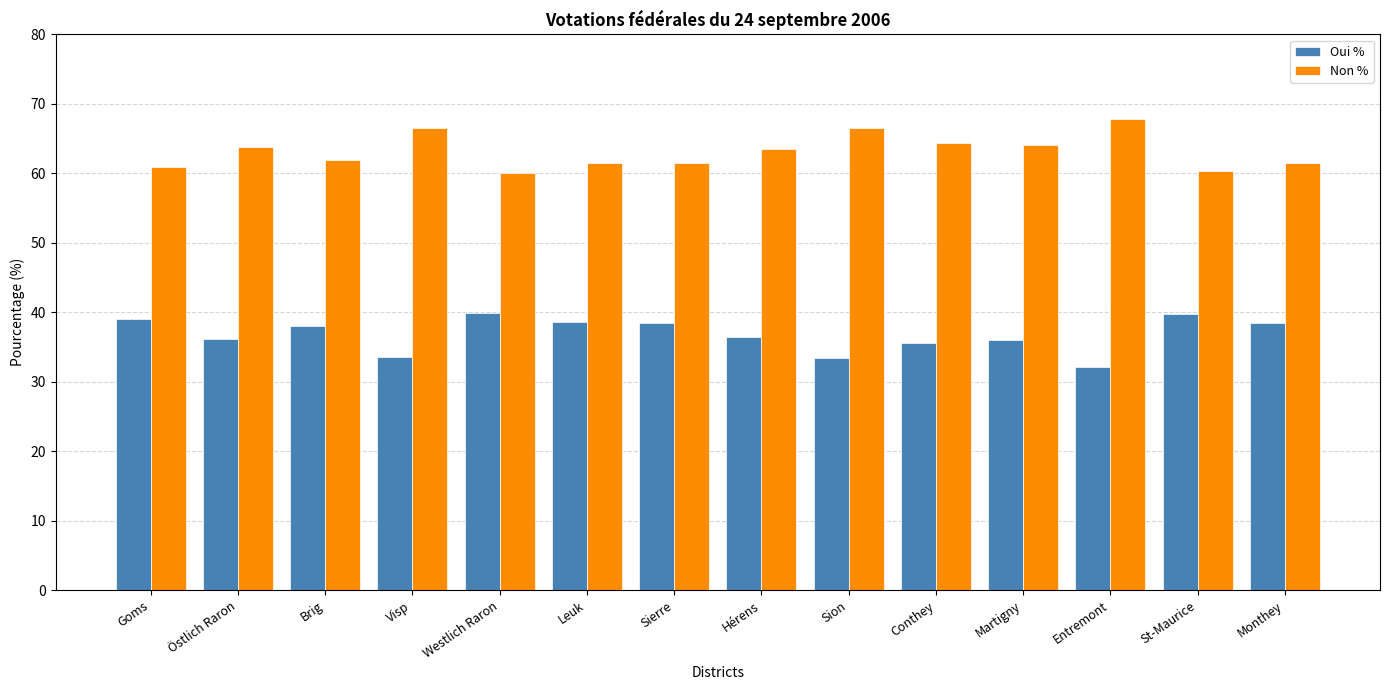

What is the label of the 1st bar from the right?

Monthey